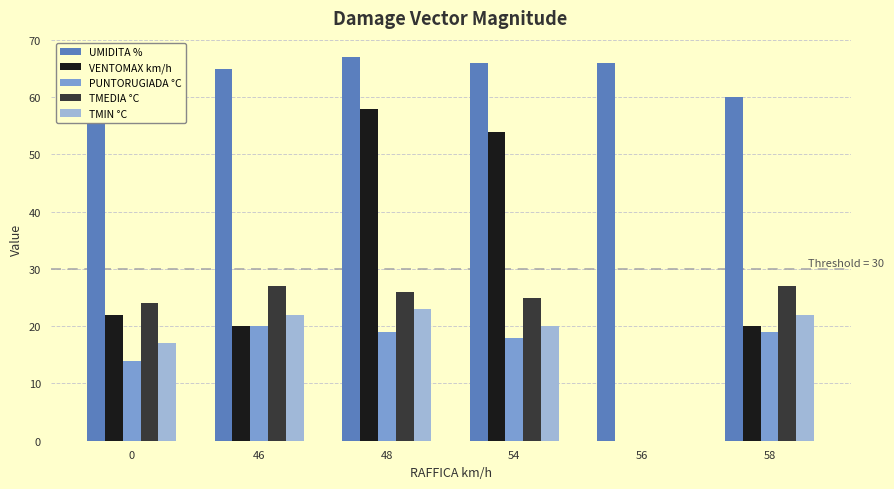

What is the maximum value shown in the chart?

67